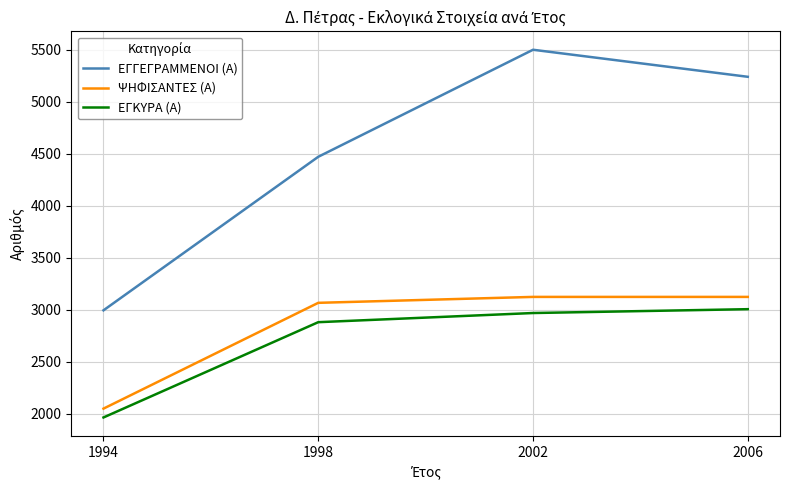

At which label is ΕΓΓΕΓΡΑΜΜΕΝΟΙ (Α) closest to 4245?

1998